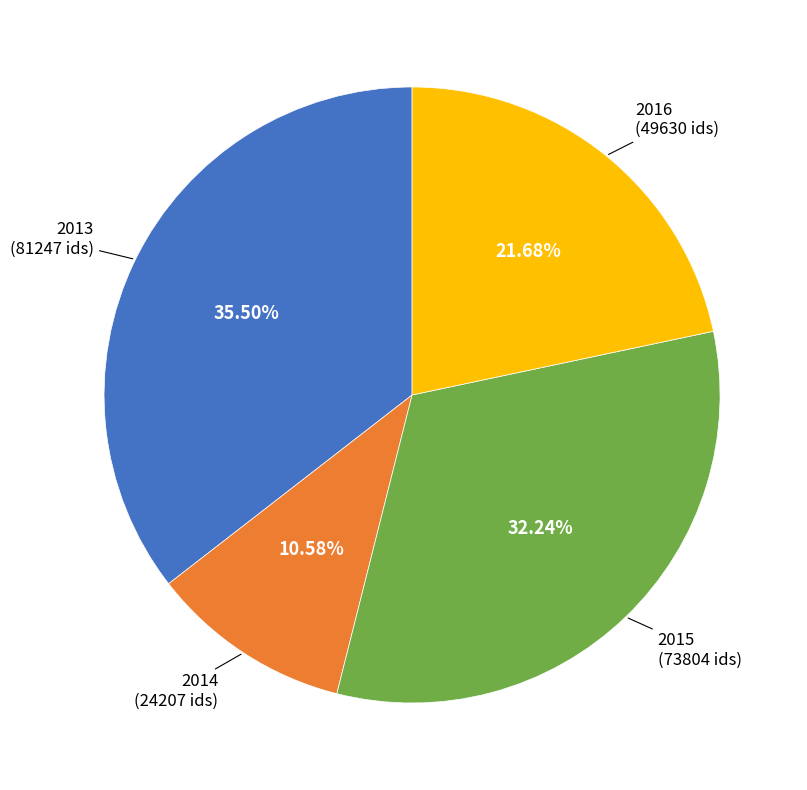

Is there a majority slice in this chart?

No